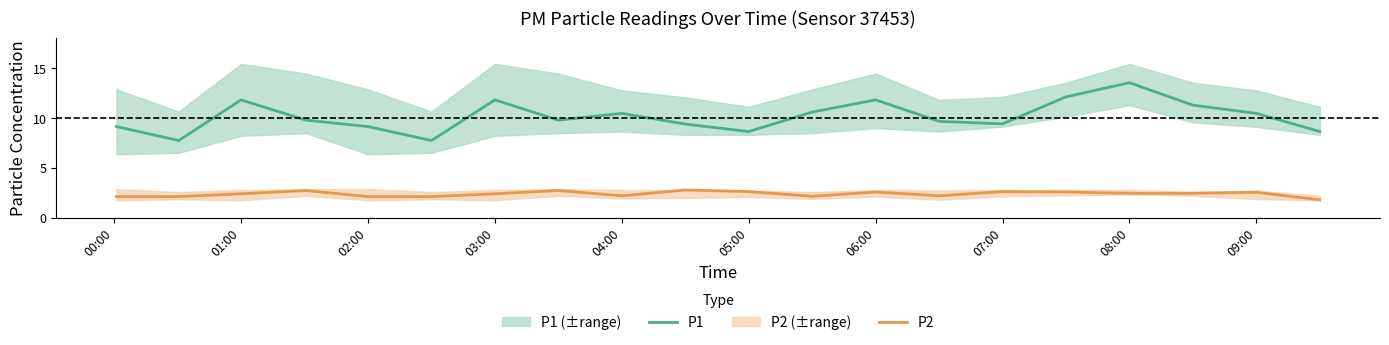

How many values in the P2 series exceed 2?

19